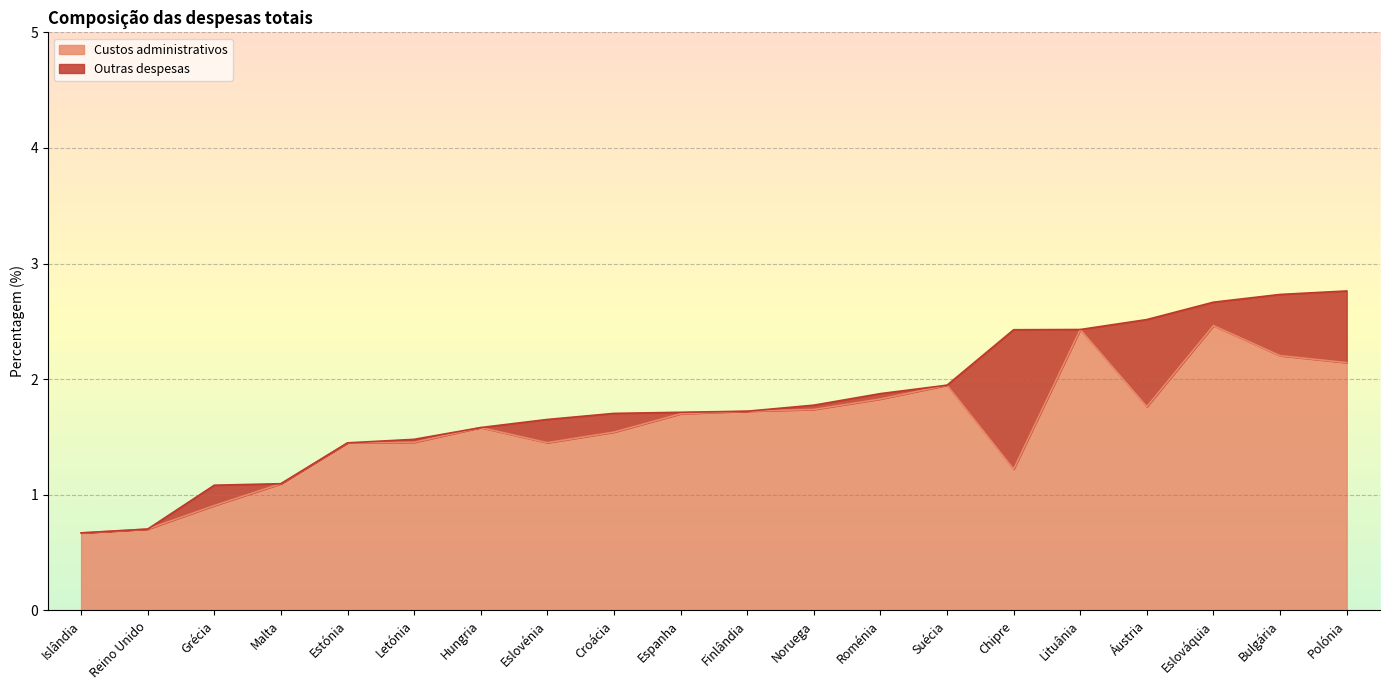

Rank the categories by value from highest to lowest.

Eslováquia, Lituânia, Bulgária, Polónia, Suécia, Roménia, Áustria, Noruega, Finlândia, Espanha, Hungria, Croácia, Letónia, Eslovénia, Estónia, Chipre, Malta, Grécia, Reino Unido, Islândia